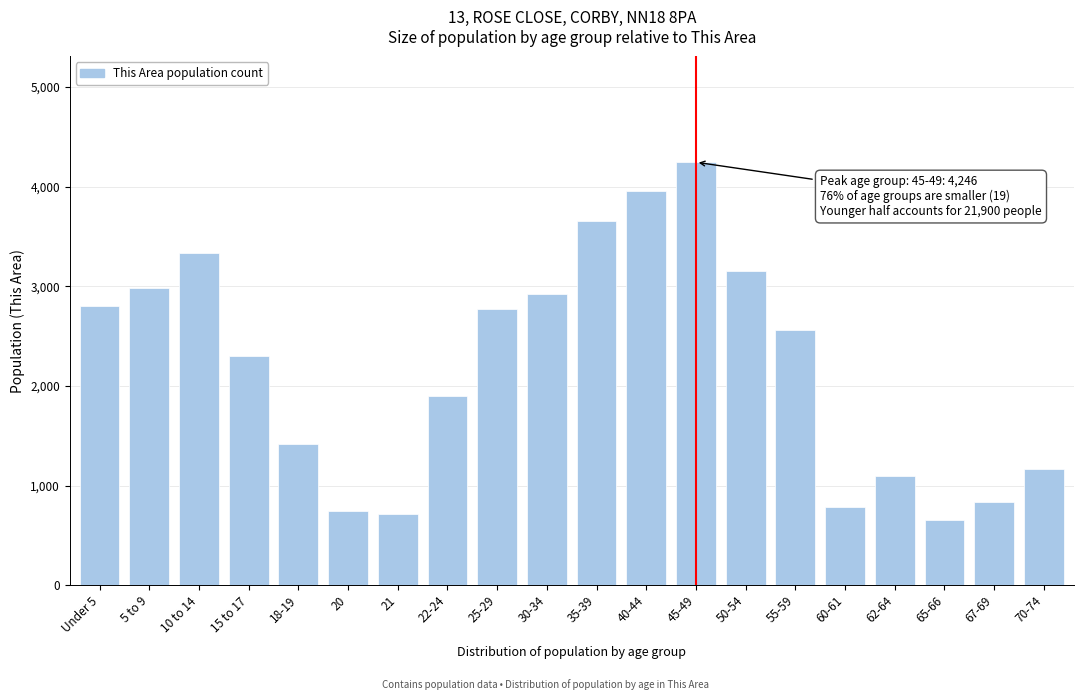

Reading right to left, transcribe all the data shown in this chart.

70-74=1168	67-69=834	65-66=650	62-64=1093	60-61=787	55-59=2566	50-54=3155	45-49=4246	40-44=3962	35-39=3658	30-34=2926	25-29=2775	22-24=1894	21=718	20=746	18-19=1421	15 to 17=2296	10 to 14=3338	5 to 9=2987	Under 5=2799